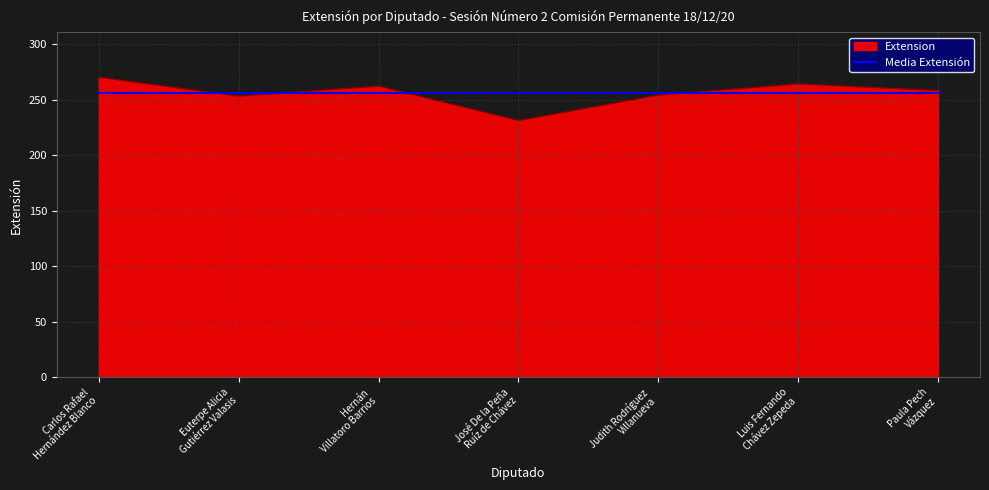

What is the maximum value for Media Extensión?

256